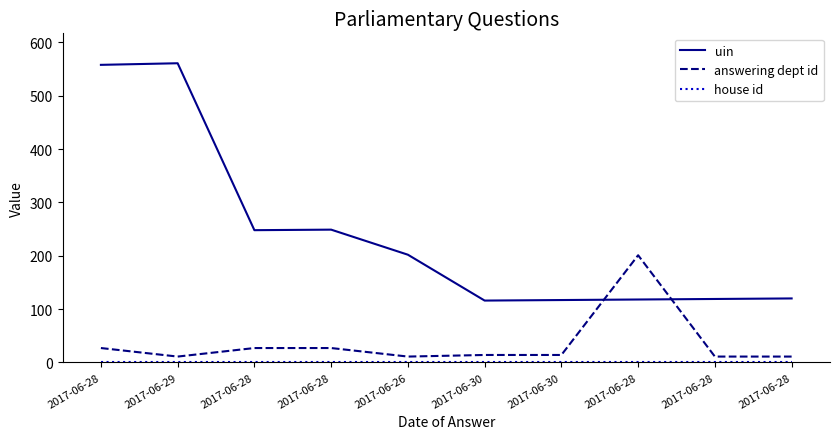

What is the sum of the uin values at 2017-06-30 and 2017-06-28?

236